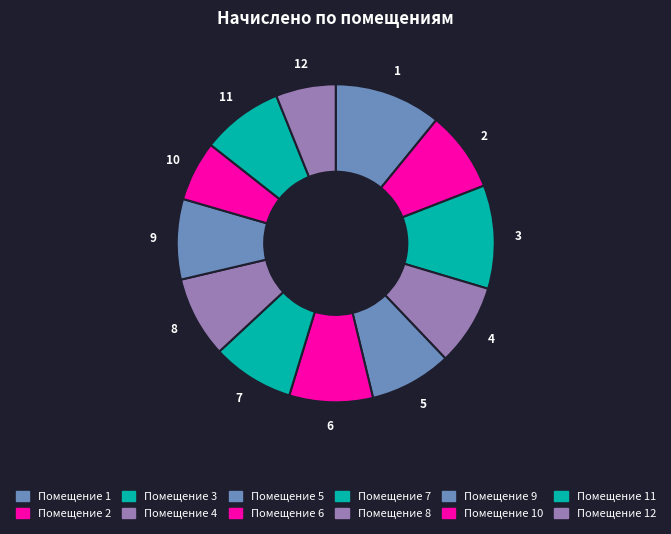

Does any single category account for the majority?

No